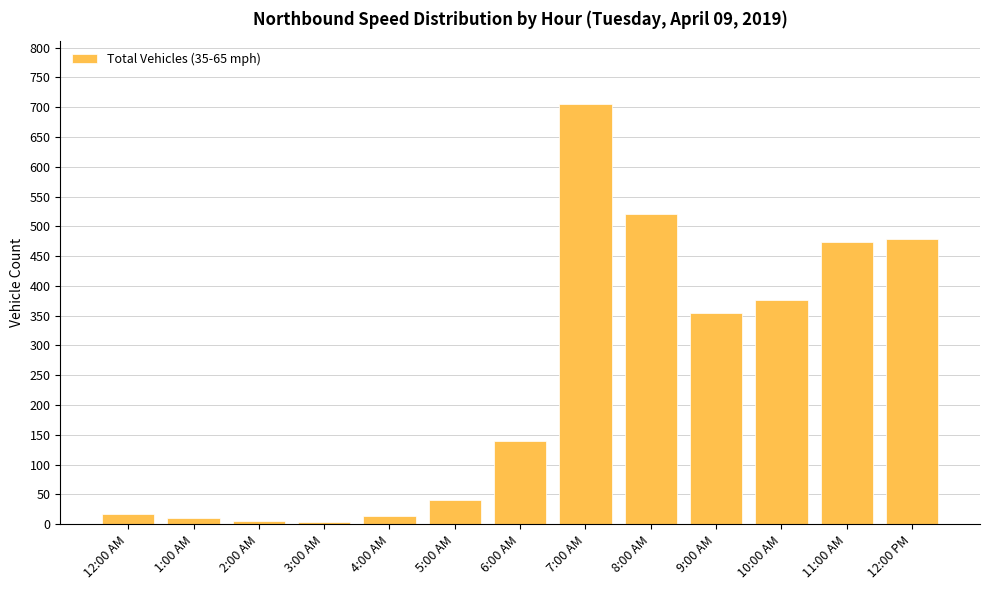

What position from the right is 8:00 AM?

5